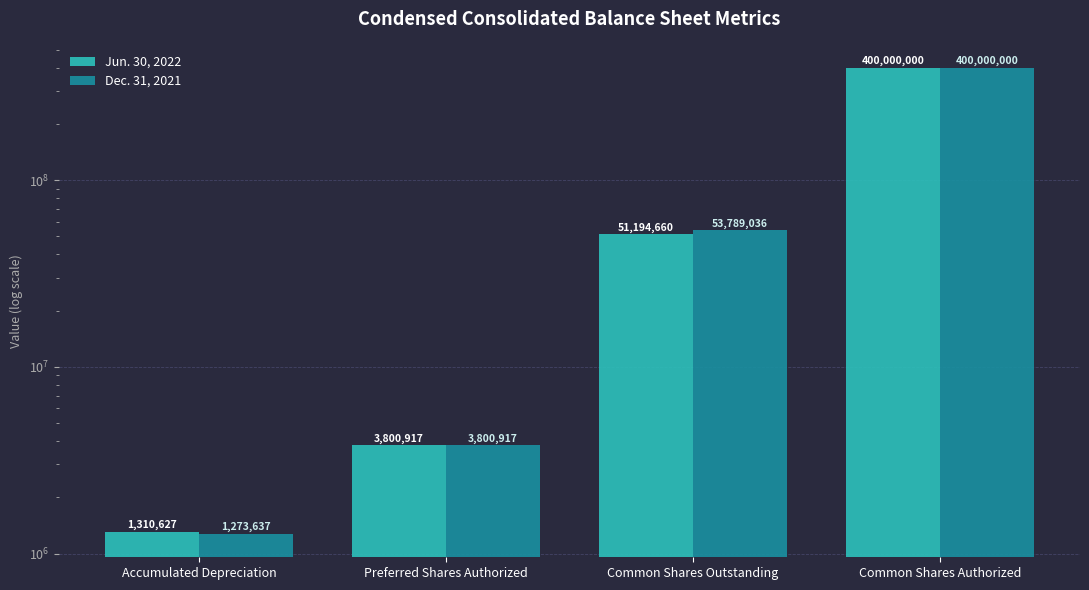

At which label does Jun. 30, 2022 first exceed 51194660?

Common Shares Authorized